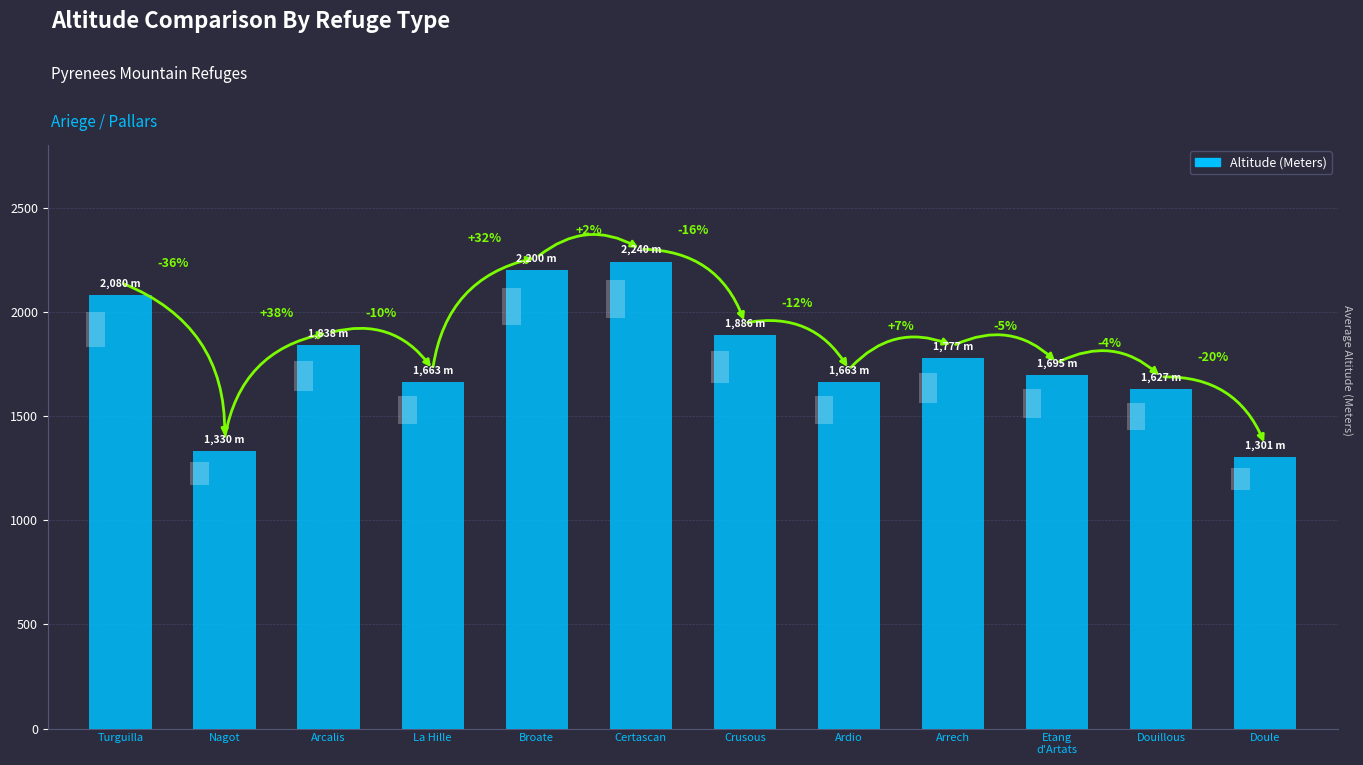

True or false: the data shows 3102 at Broate.

False